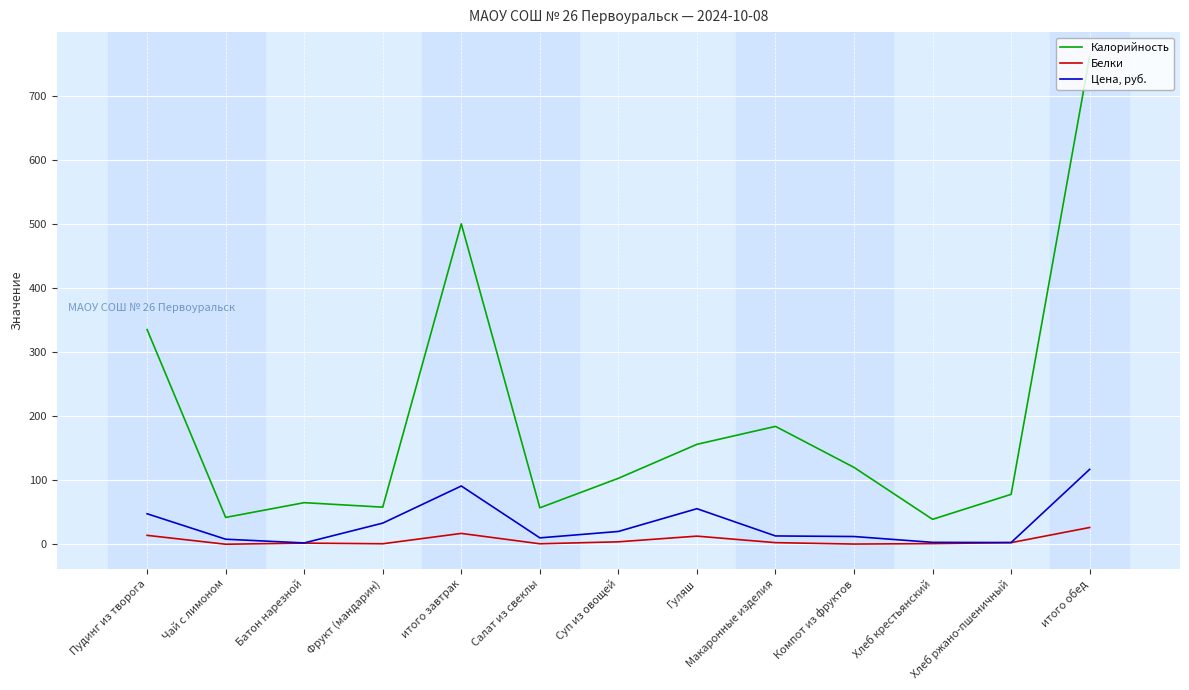

What position from the right is итого завтрак?

9